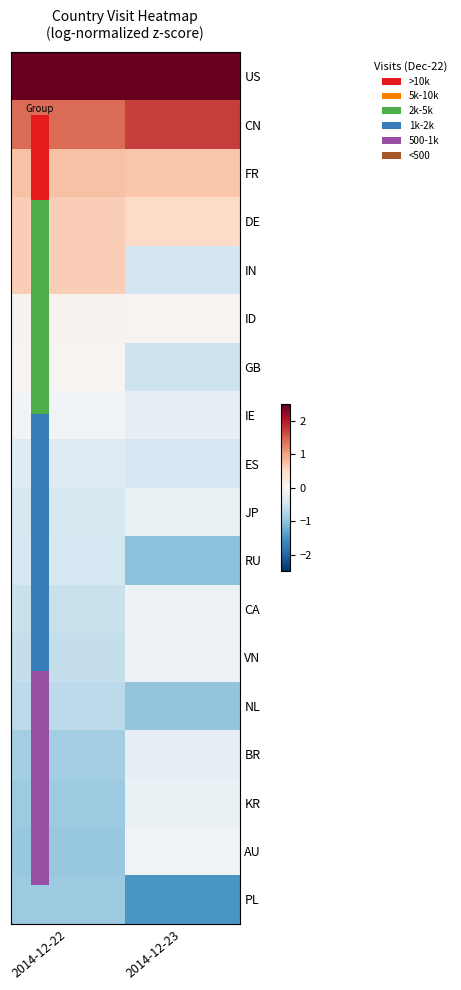

Reading left to right, transcribe all the data shown in this chart.

US: 2014-12-22=3.1	2014-12-23=3.1
CN: 2014-12-22=1.4	2014-12-23=1.7
FR: 2014-12-22=0.7	2014-12-23=0.7
DE: 2014-12-22=0.6	2014-12-23=0.5
IN: 2014-12-22=0.6	2014-12-23=-0.5
ID: 2014-12-22=0.1	2014-12-23=0.1
GB: 2014-12-22=0.1	2014-12-23=-0.5
IE: 2014-12-22=-0.1	2014-12-23=-0.2
ES: 2014-12-22=-0.3	2014-12-23=-0.4
JP: 2014-12-22=-0.4	2014-12-23=-0.2
RU: 2014-12-22=-0.4	2014-12-23=-1.0
CA: 2014-12-22=-0.5	2014-12-23=-0.1
VN: 2014-12-22=-0.6	2014-12-23=-0.1
NL: 2014-12-22=-0.7	2014-12-23=-1.0
BR: 2014-12-22=-0.9	2014-12-23=-0.2
KR: 2014-12-22=-0.9	2014-12-23=-0.2
AU: 2014-12-22=-1.0	2014-12-23=-0.1
PL: 2014-12-22=-0.9	2014-12-23=-1.4